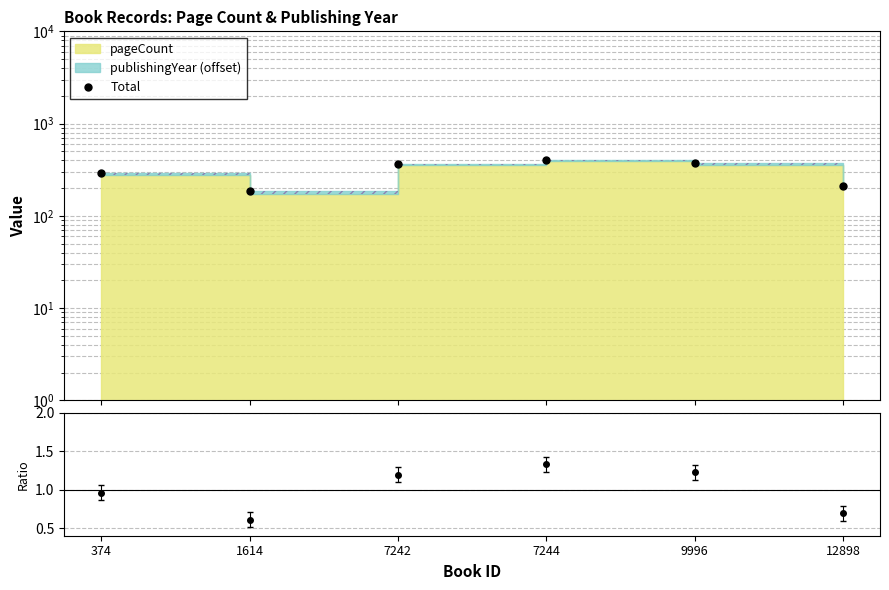

How many categories are shown in the chart?

6